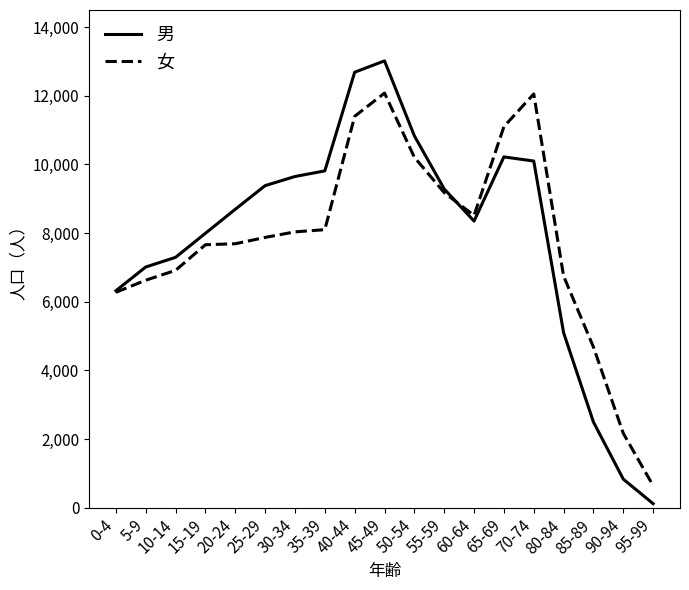

What is the spread (max minus min) of values at 25-29?

1509